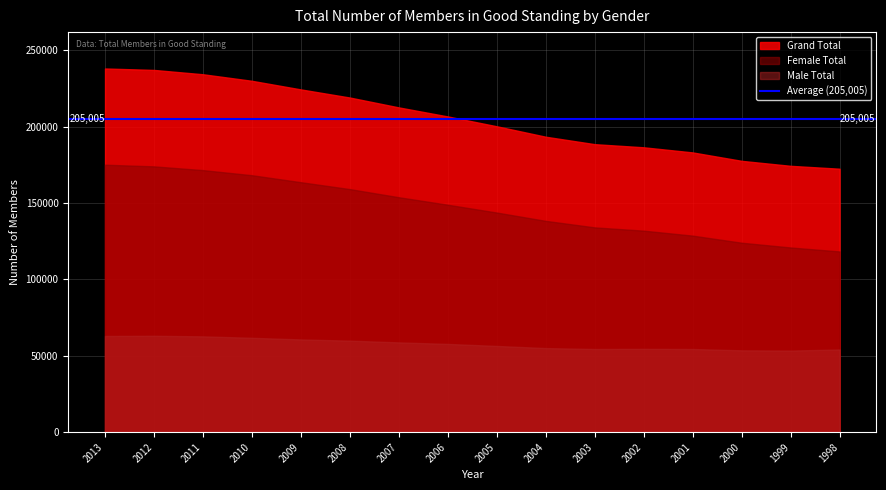

Is it true that Female Total equals 120972 at 1999?

True